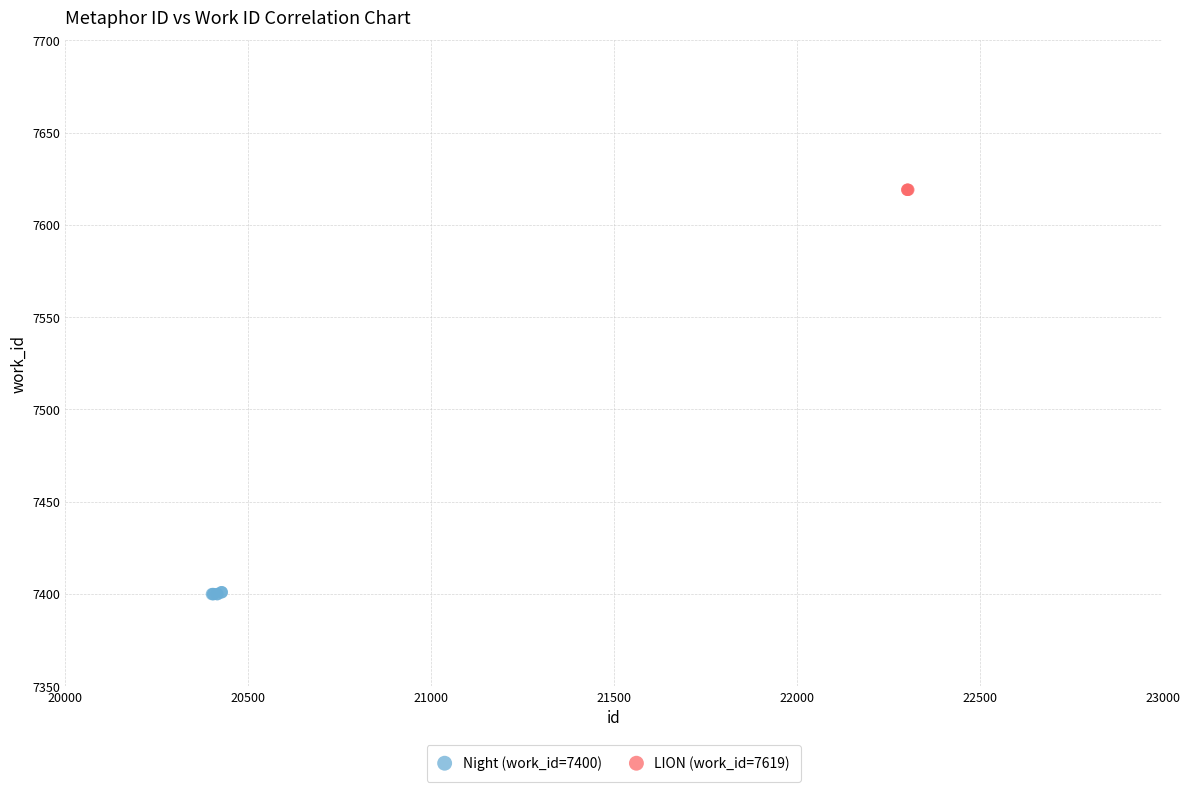

Which series reaches the maximum Y coordinate?

LION (work_id=7619)